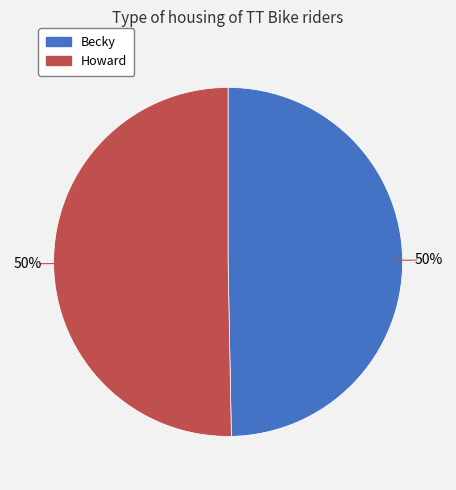

Is it true that Howard is 55% of the pie?

False